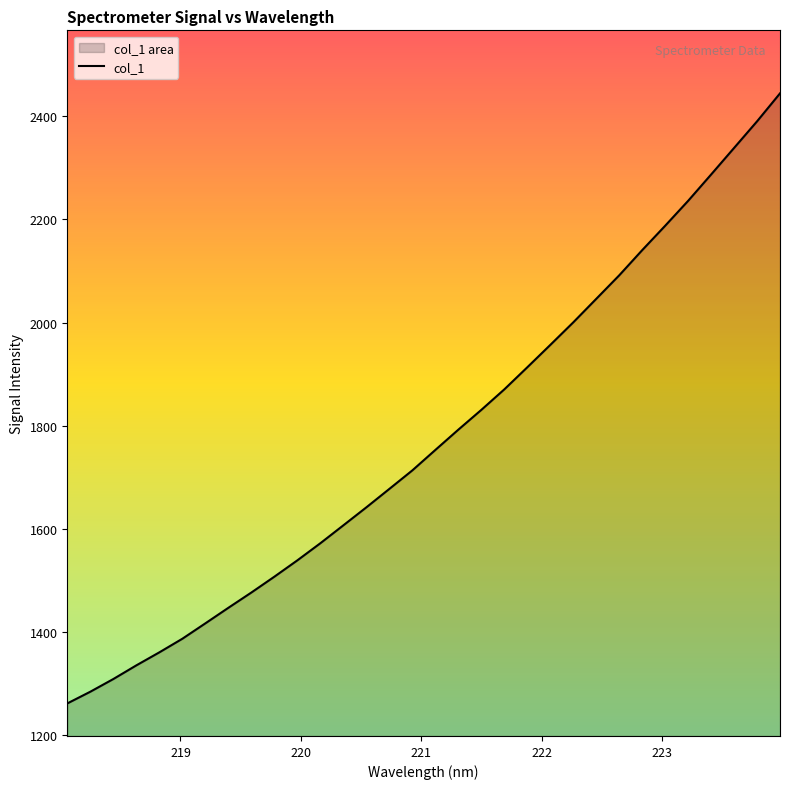

True or false: there are more than 0 points higher than both neighbors.

False